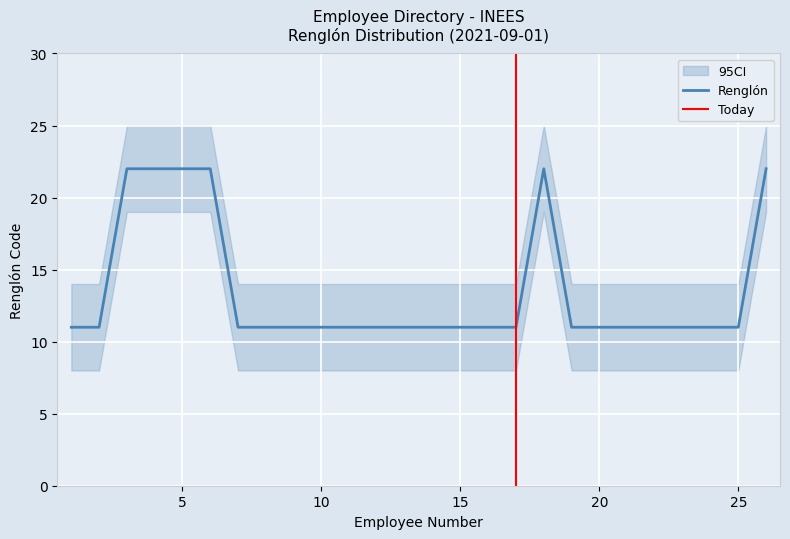

True or false: CI_high has a value of 25 at 3.

True